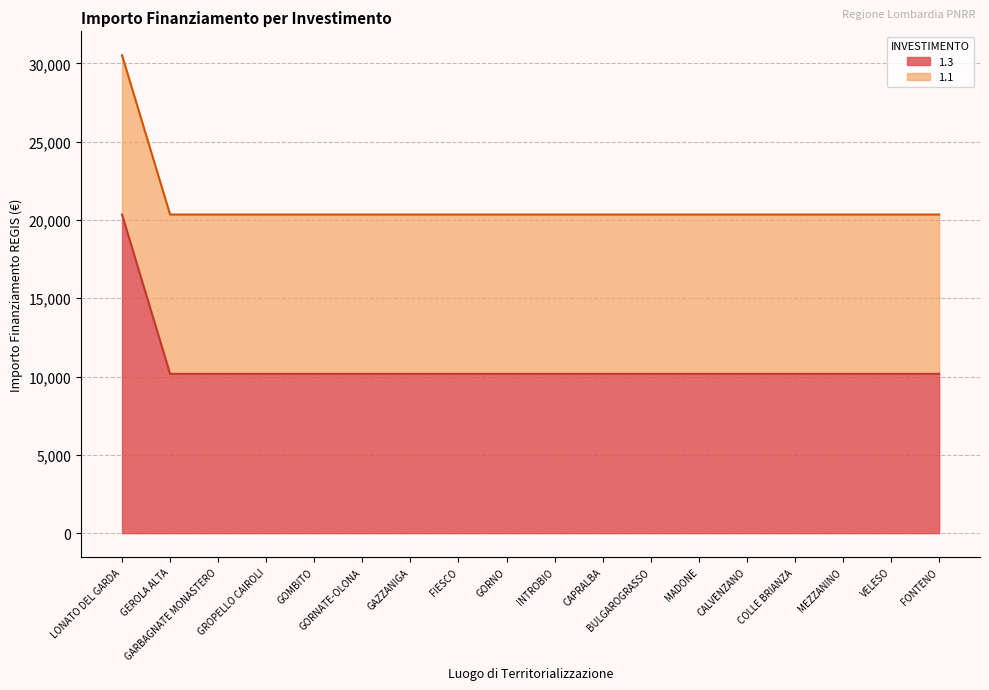

What value does the data have at MEZZANINO, to the nearest 10?

10170